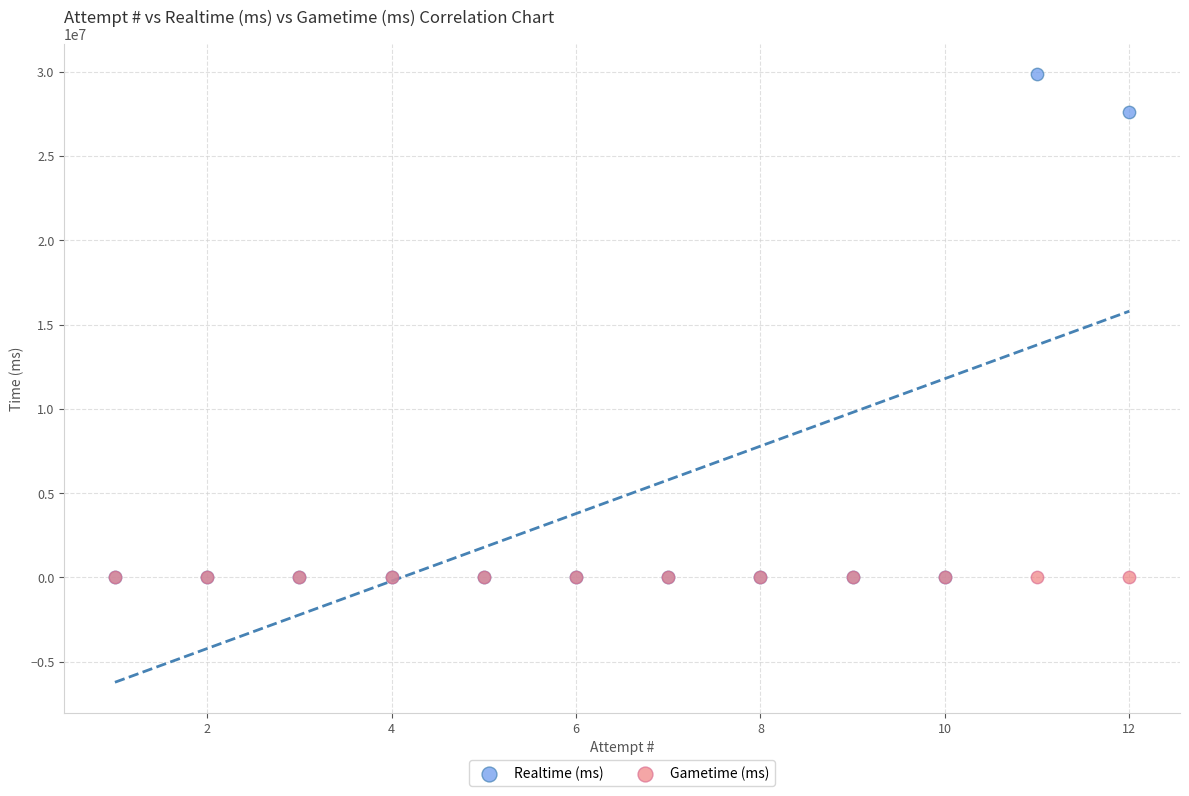

In the Realtime (ms) series, what Y value is closest to 14927914?

27594578